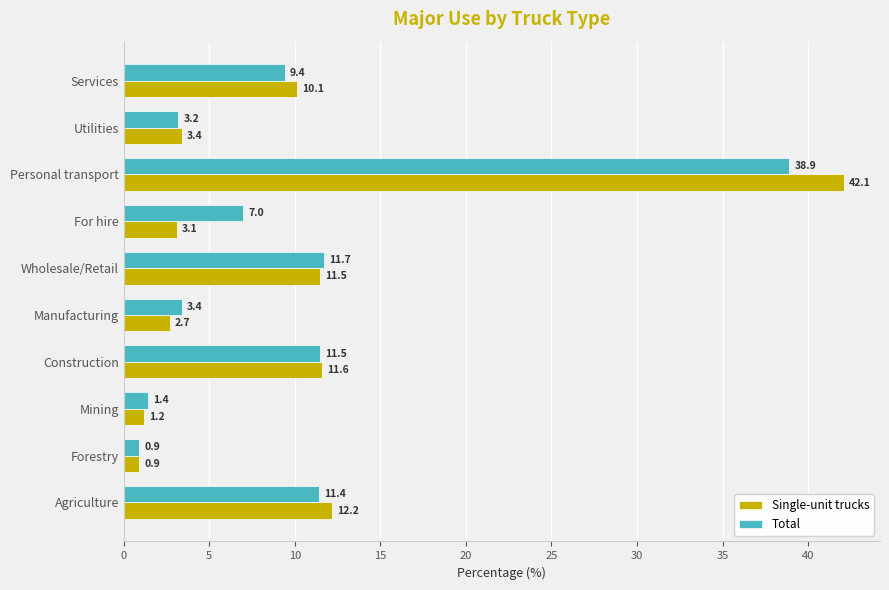

List the labels in order of Single-unit trucks value, smallest first.

Forestry, Mining, Manufacturing, For hire, Utilities, Services, Wholesale/Retail, Construction, Agriculture, Personal transport